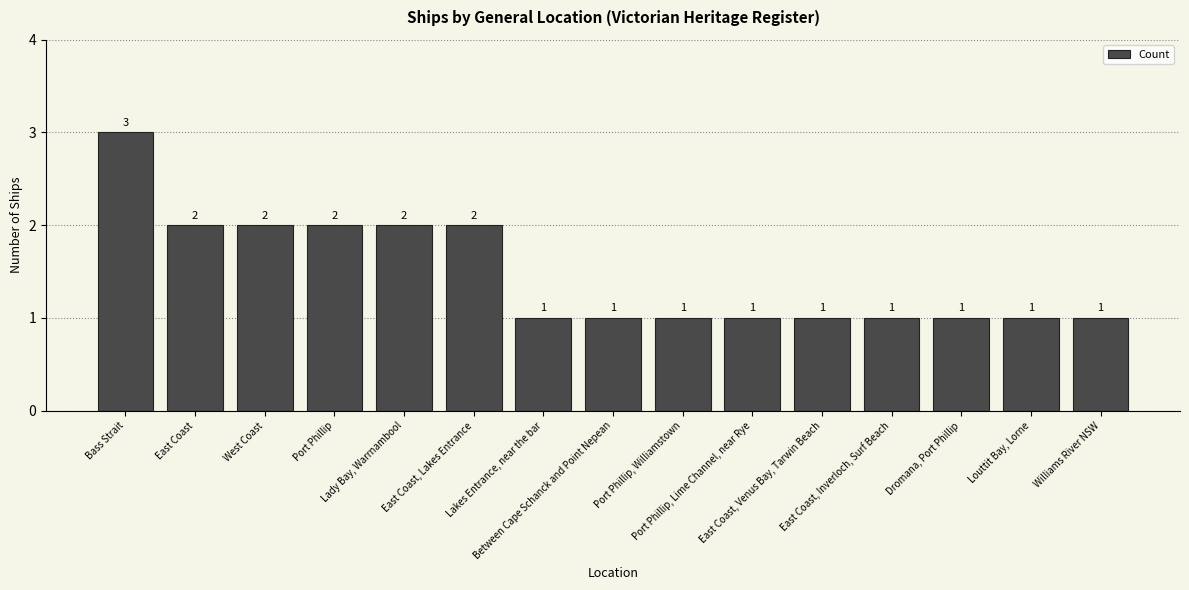

Are the bars horizontal?

No